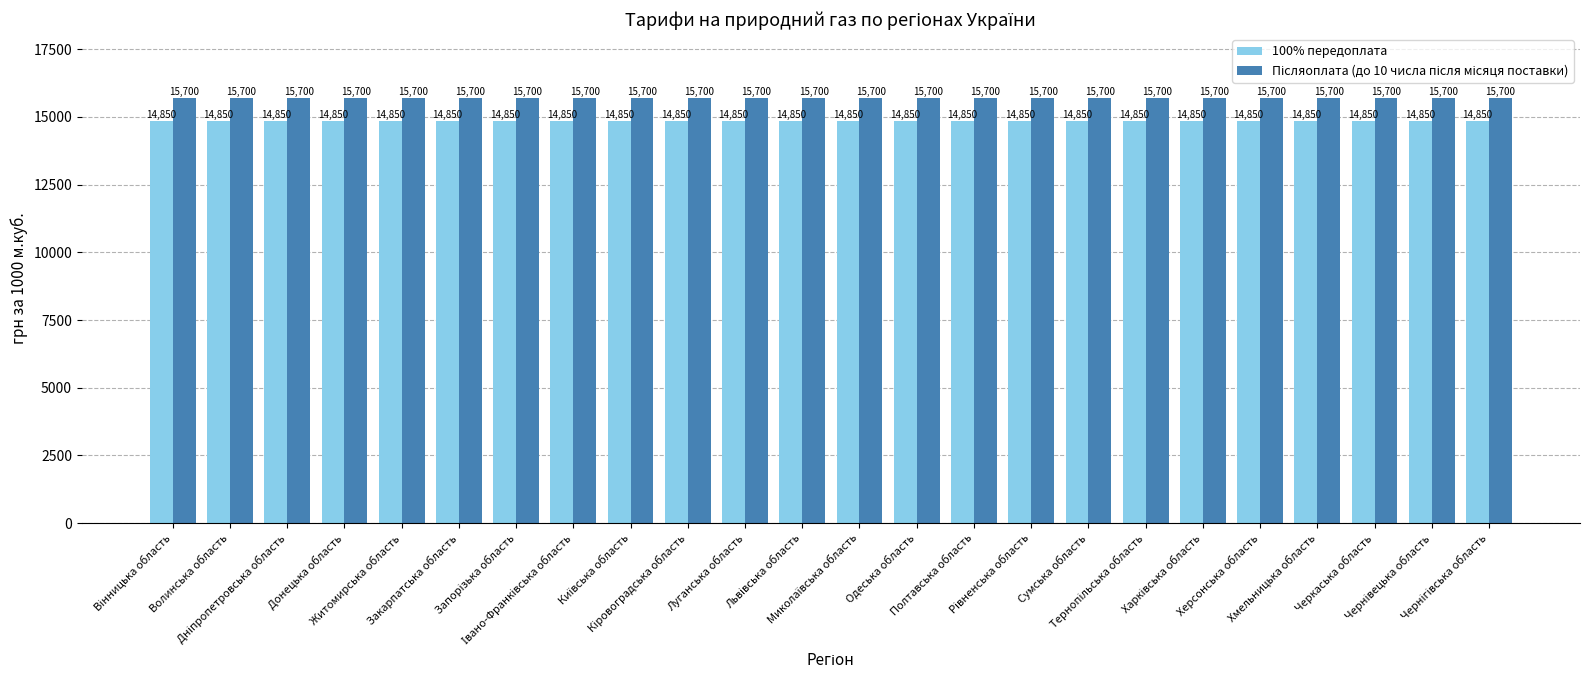

At how many categories does at least one series exceed 14905?

24